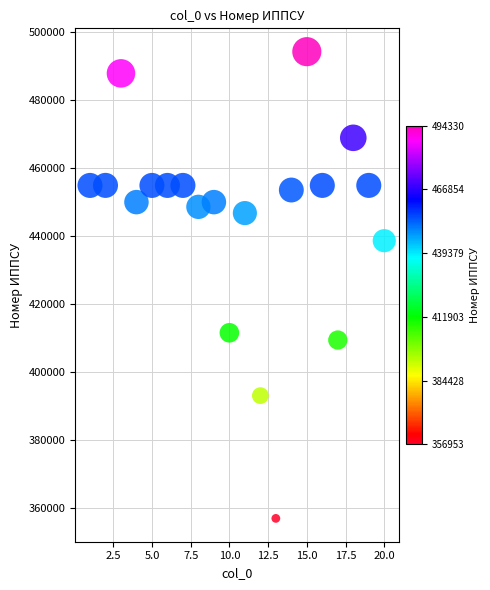

What is the range of Y values (max minus min)?

137377